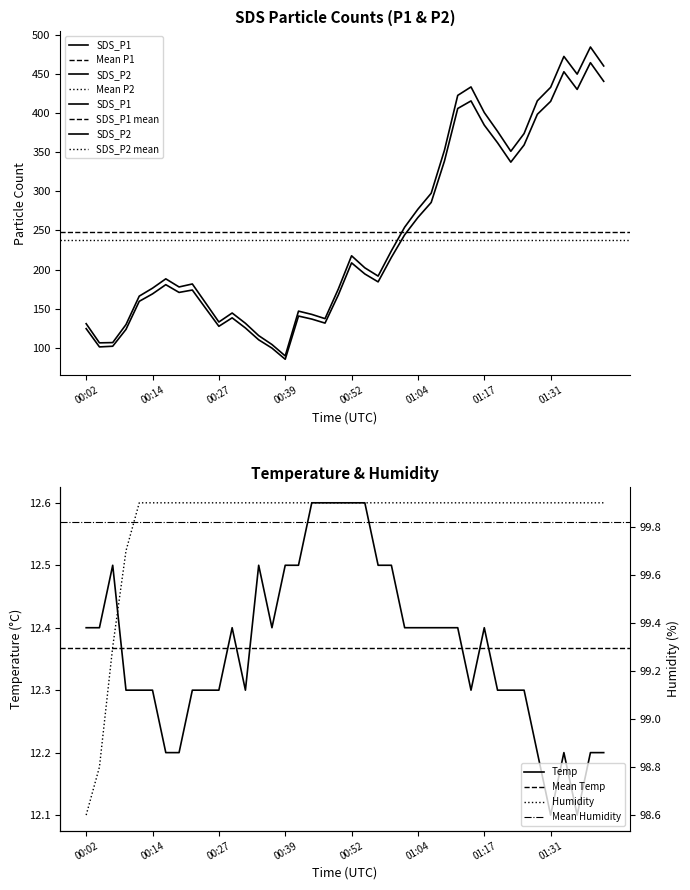

Count the Temp values in the range 12 to 13.

40